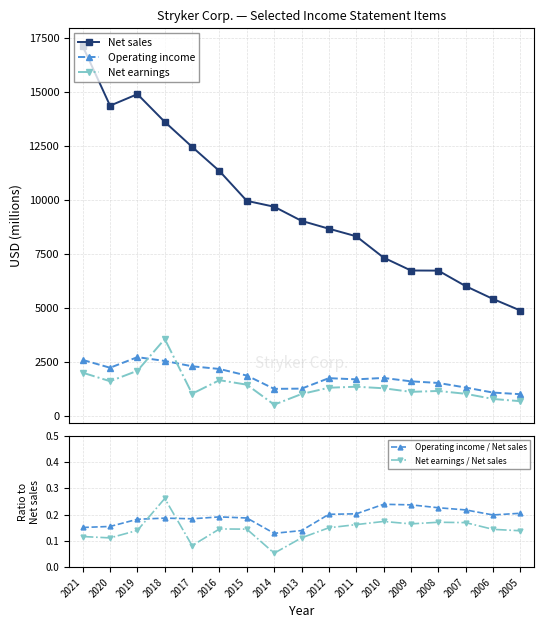

Reading left to right, transcribe all the data shown in this chart.

Net sales: 17108.0	14351.0	14884.0	13601.0	12444.0	11325.0	9946.0	9675.0	9021.0	8657.0	8307.0	7320.0	6723.0	6718.0	6001.0	5406.0	4872.0
Operating income: 2584.0	2223.0	2713.0	2537.0	2290.0	2166.0	1861.0	1246.0	1256.0	1741.0	1686.0	1751.0	1594.0	1519.0	1307.0	1074.0	999.0
Net earnings: 1994.0	1599.0	2083.0	3553.0	1020.0	1647.0	1439.0	515.0	1006.0	1298.0	1345.0	1273.0	1107.0	1148.0	1017.0	778.0	675.0
Operating income / Net sales: 0.2	0.2	0.2	0.2	0.2	0.2	0.2	0.1	0.1	0.2	0.2	0.2	0.2	0.2	0.2	0.2	0.2
Net earnings / Net sales: 0.1	0.1	0.1	0.3	0.1	0.1	0.1	0.1	0.1	0.1	0.2	0.2	0.2	0.2	0.2	0.1	0.1